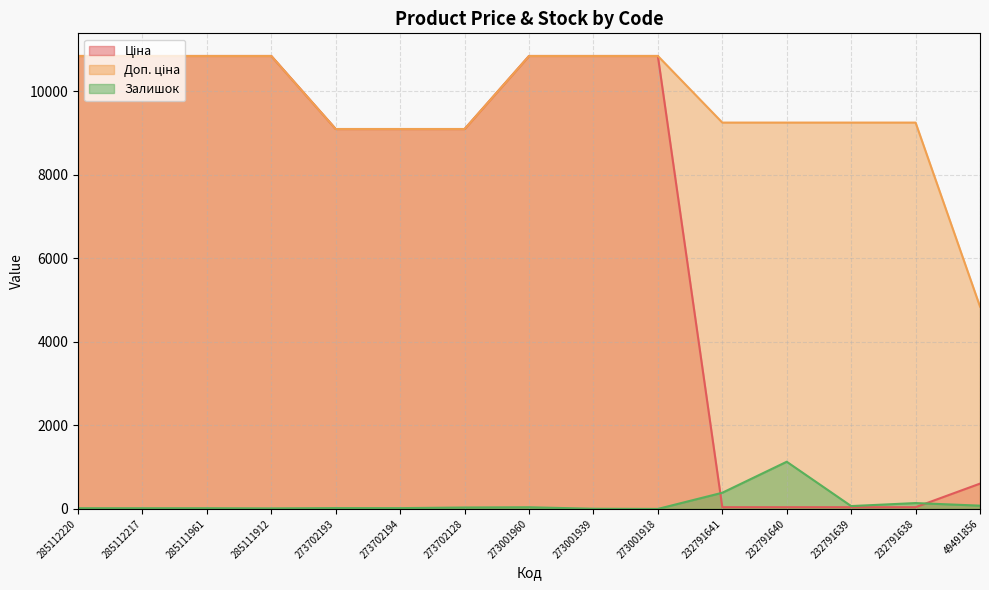

What is the greatest value displayed?

10840.1